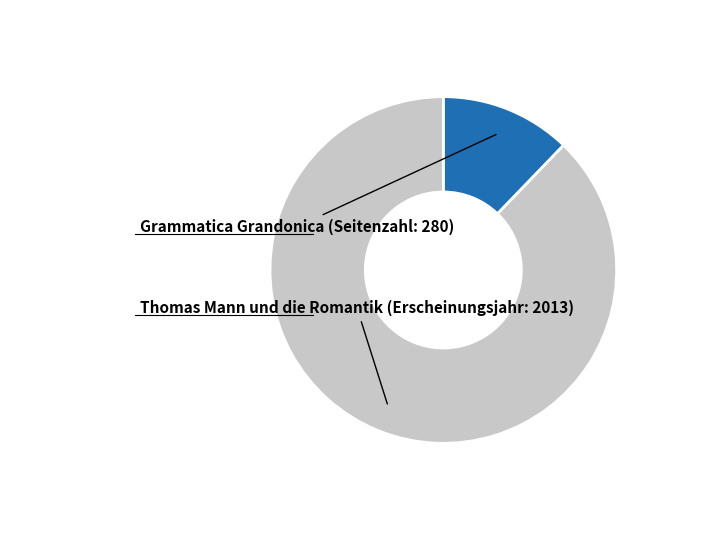

Is there any slice that represents more than half of the pie?

Yes